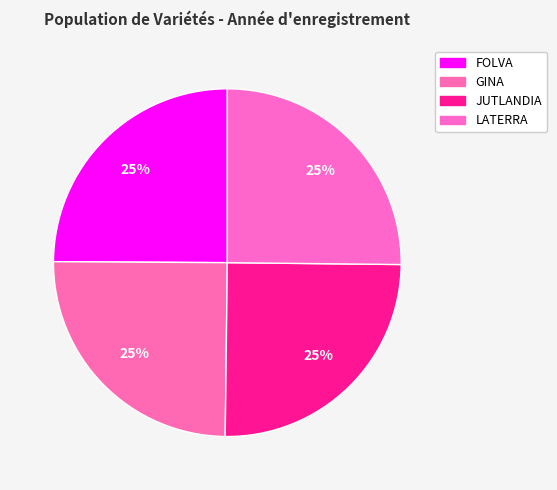

Is there a majority slice in this chart?

No